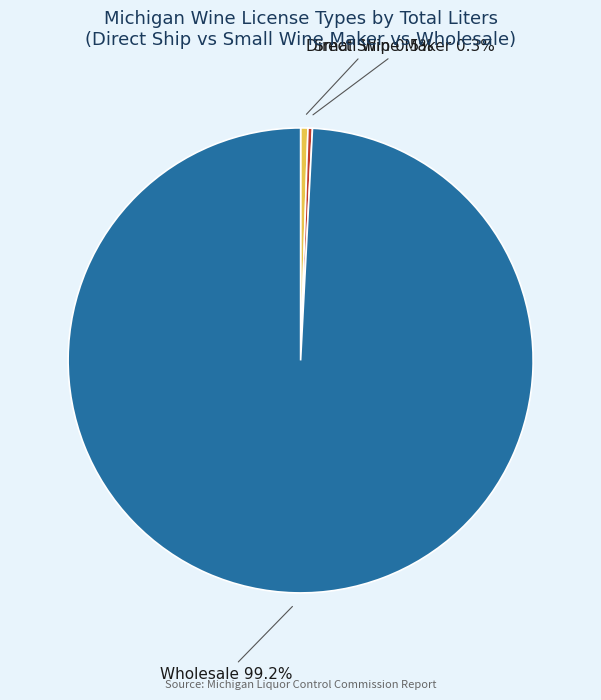

What portion of the pie excludes Wholesale?

0.8%